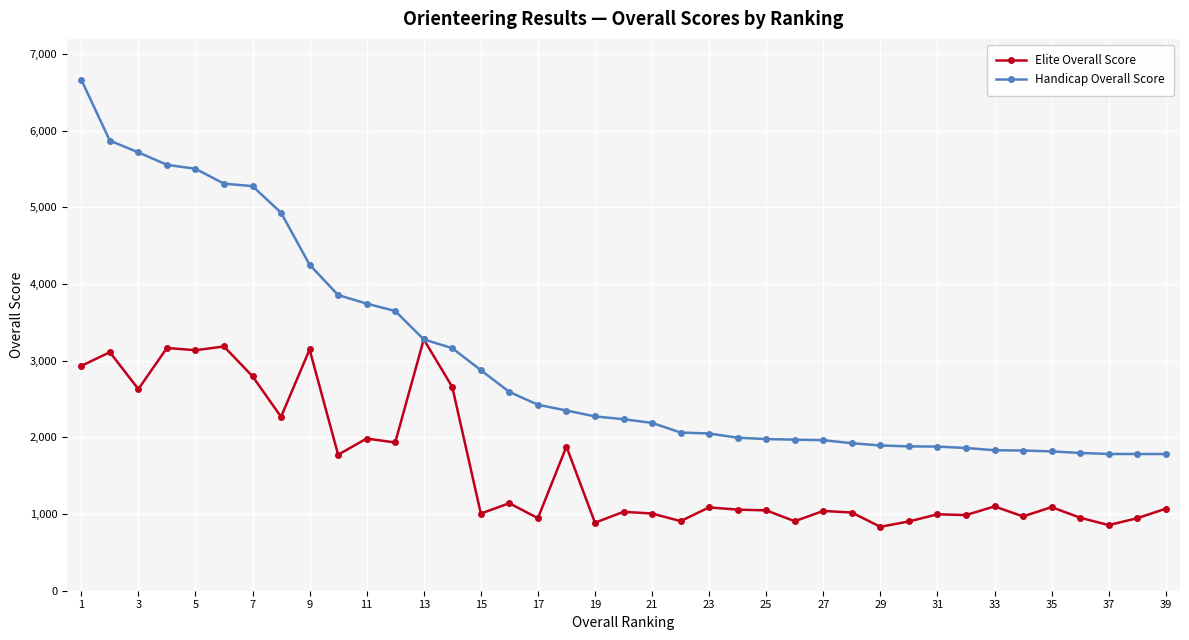

List the series in order of their overall mean, lowest first.

Elite Overall Score, Handicap Overall Score